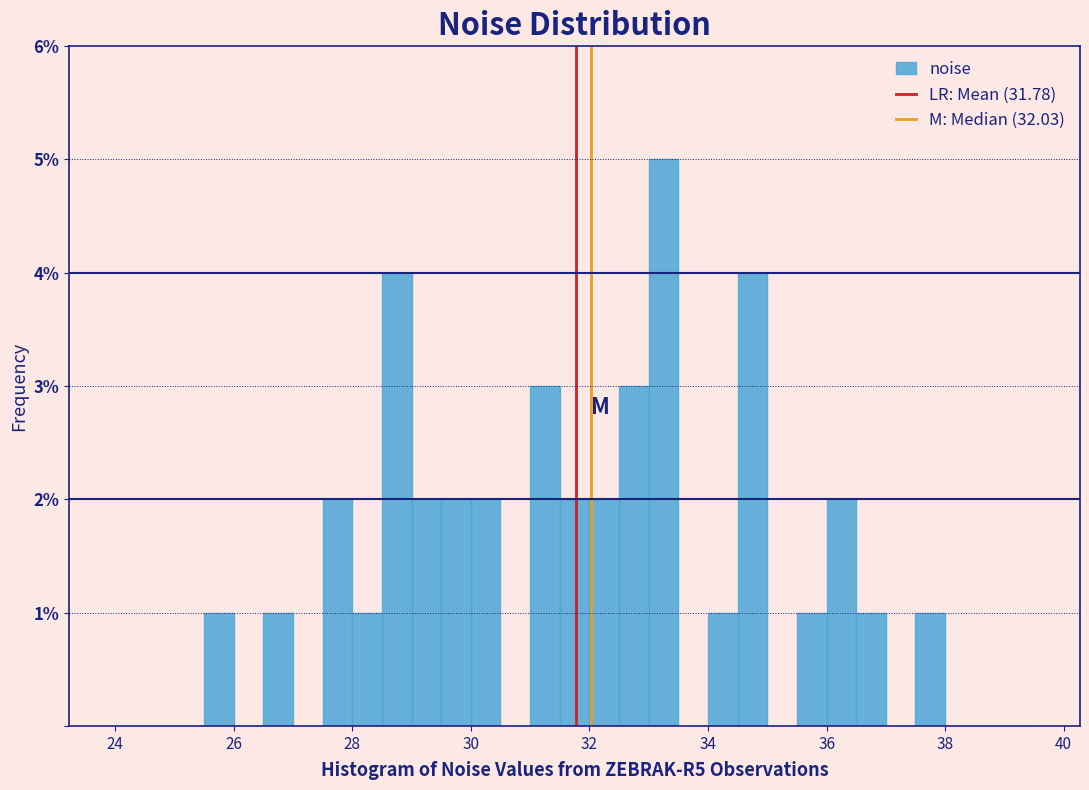

Read against the x-axis, roughly where is the centre of the tallest bar?

33.2